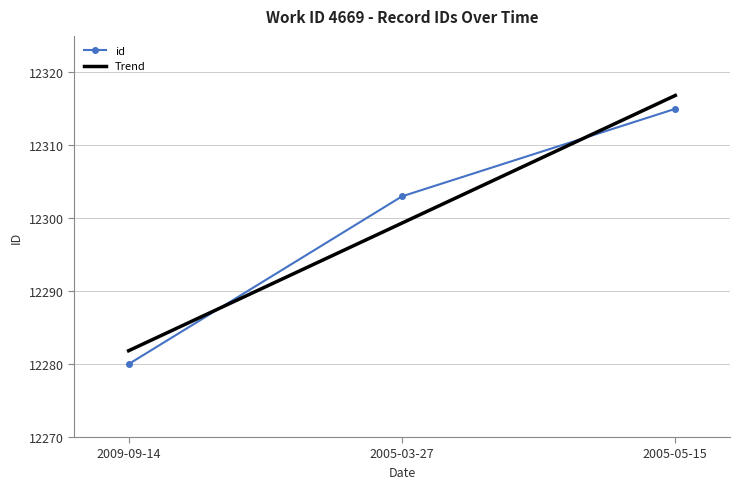

Reading right to left, list all the values displayed in this chart.

12315	12303	12280